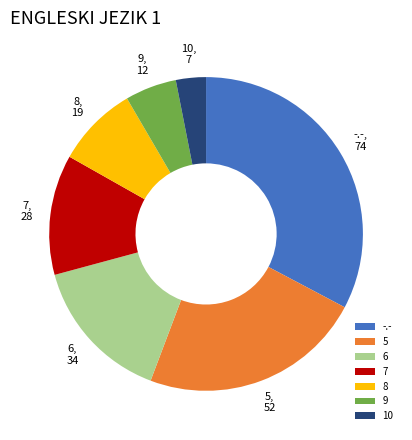

Which slice is the smallest?

10